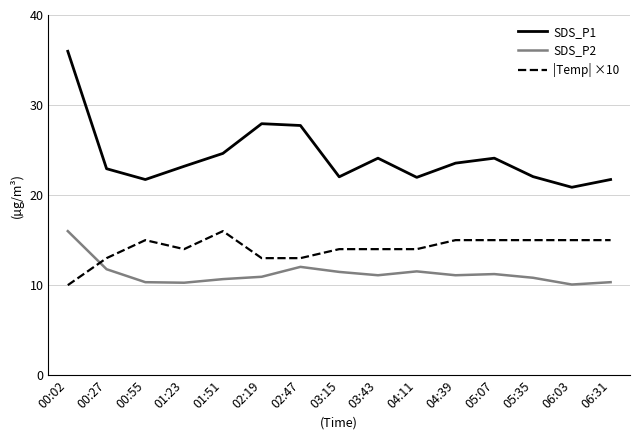

True or false: SDS_P1 and SDS_P2 intersect in this chart.

False